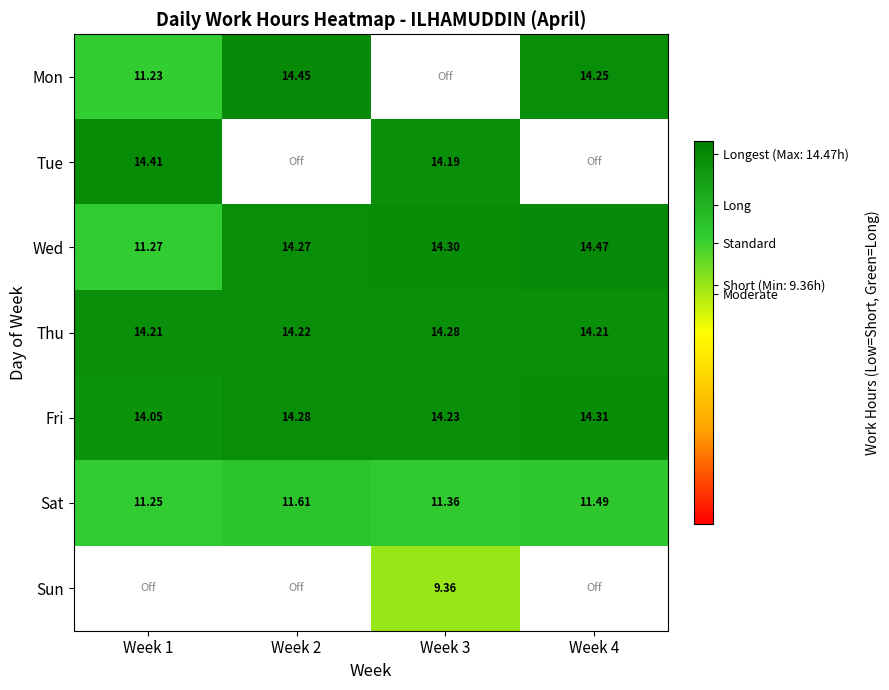

What is the sum of all Fri values?

56.9